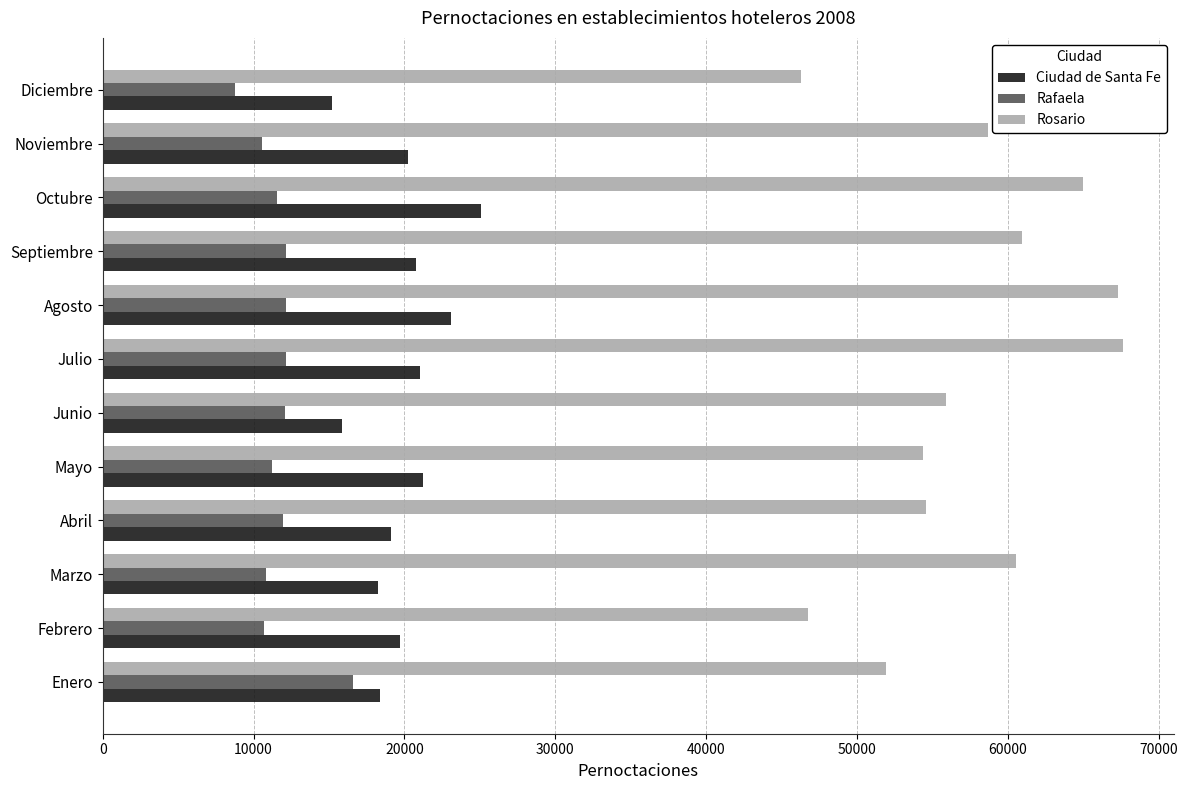

At how many categories does at least one series exceed 33257?

12